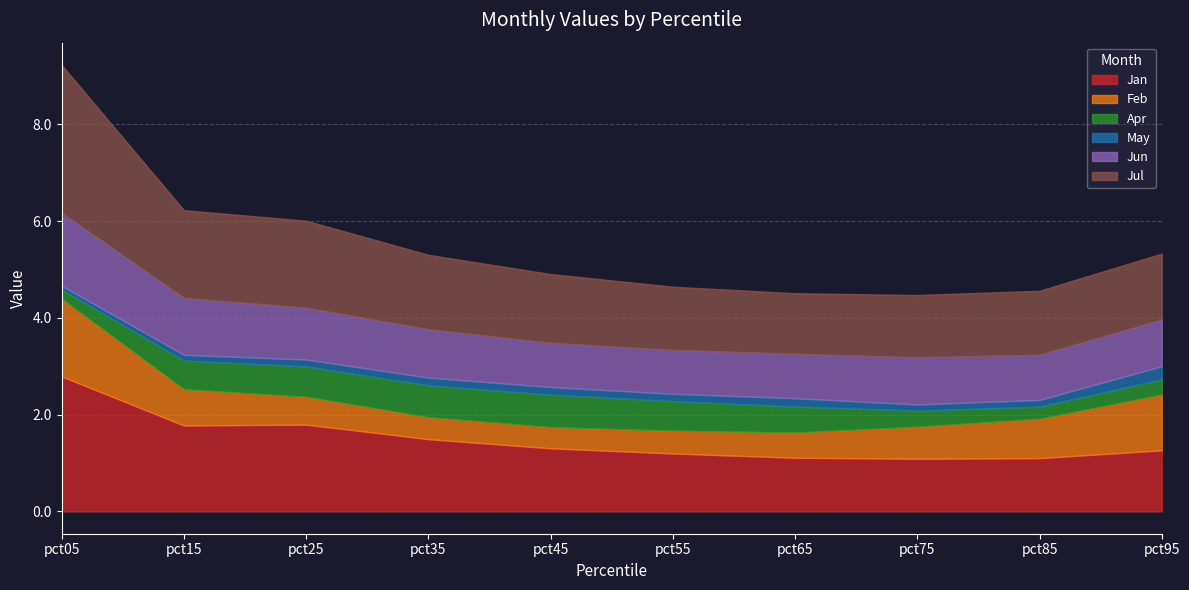

The Feb series shows 1.1 at pct95. True or false?

True